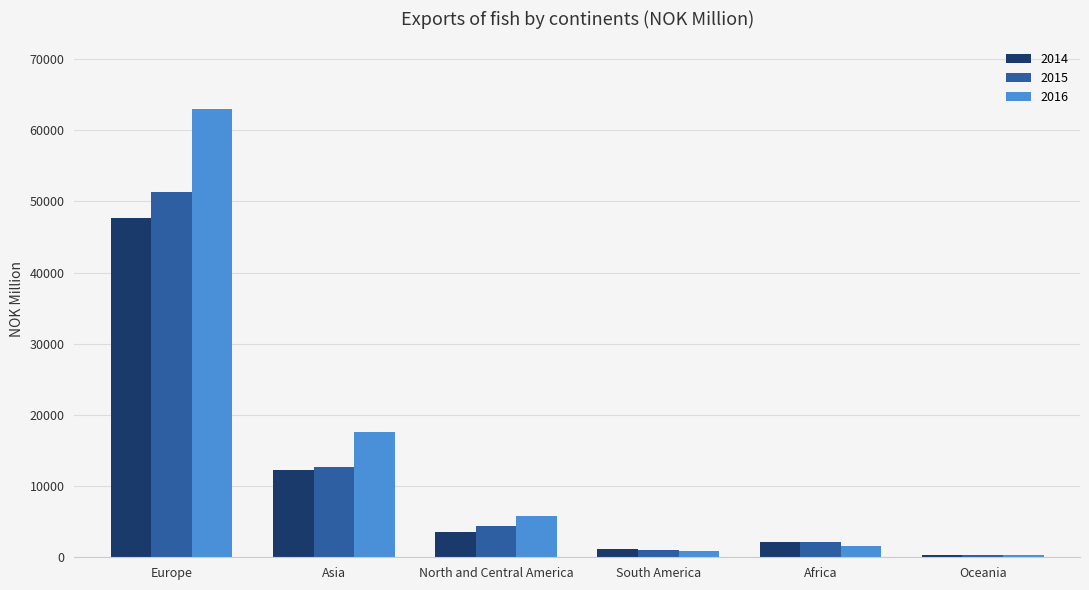

The 2016 series shows 34744 at Europe. True or false?

False